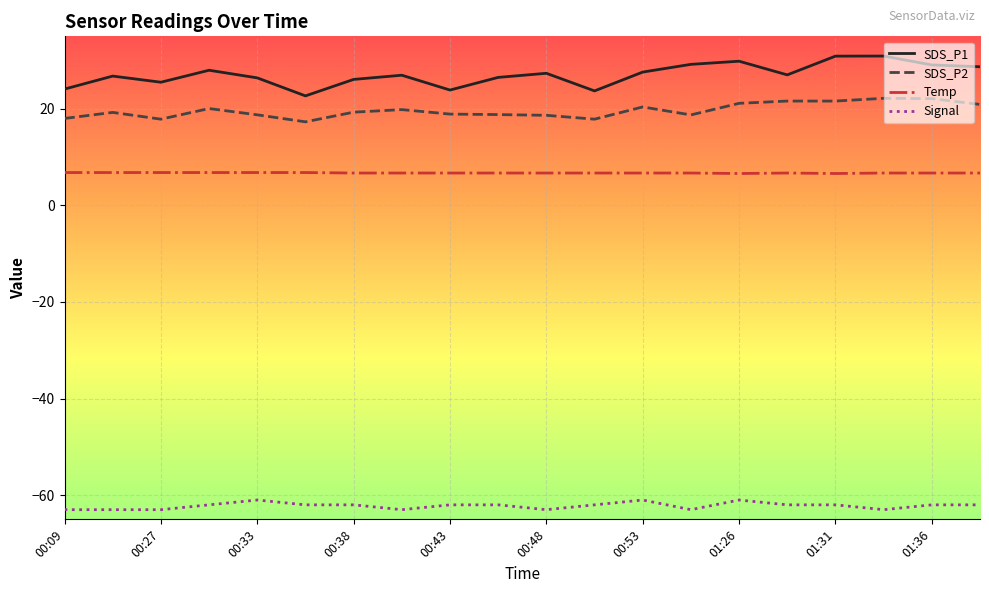

List the series in order of their peak value, lowest first.

Signal, Temp, SDS_P2, SDS_P1